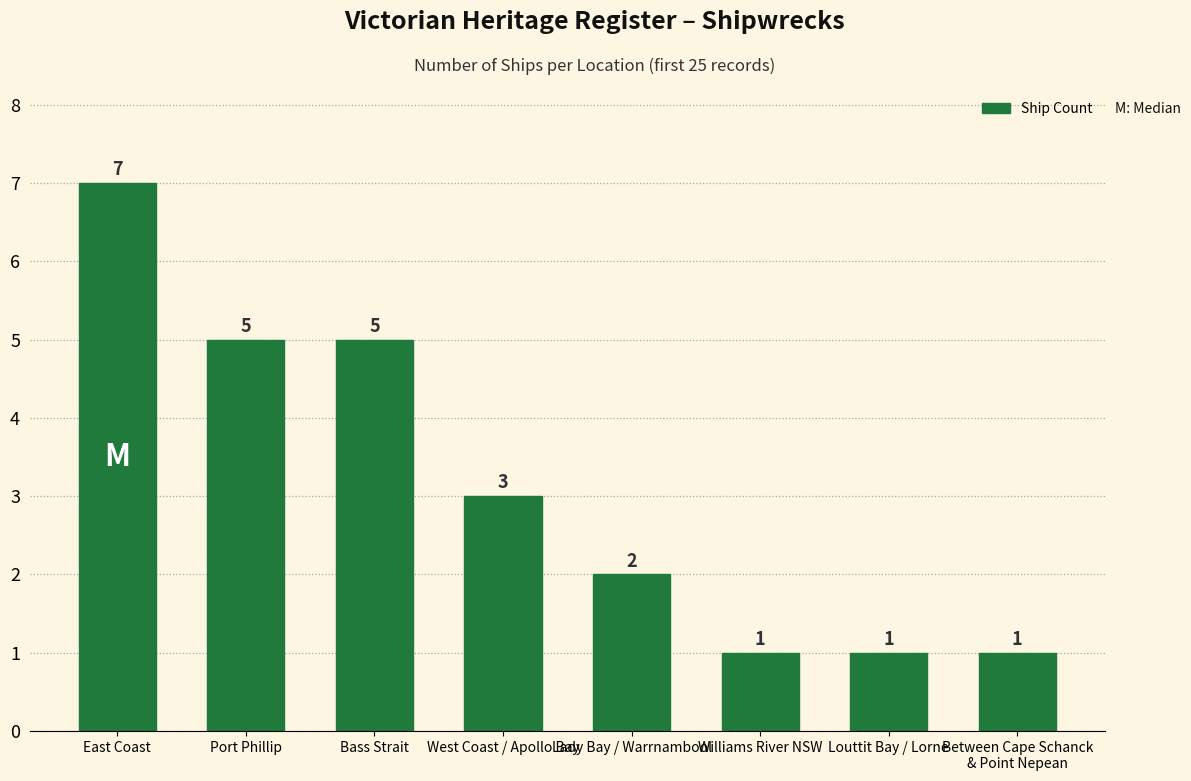

What is the value of the 8th bar from the left?

1